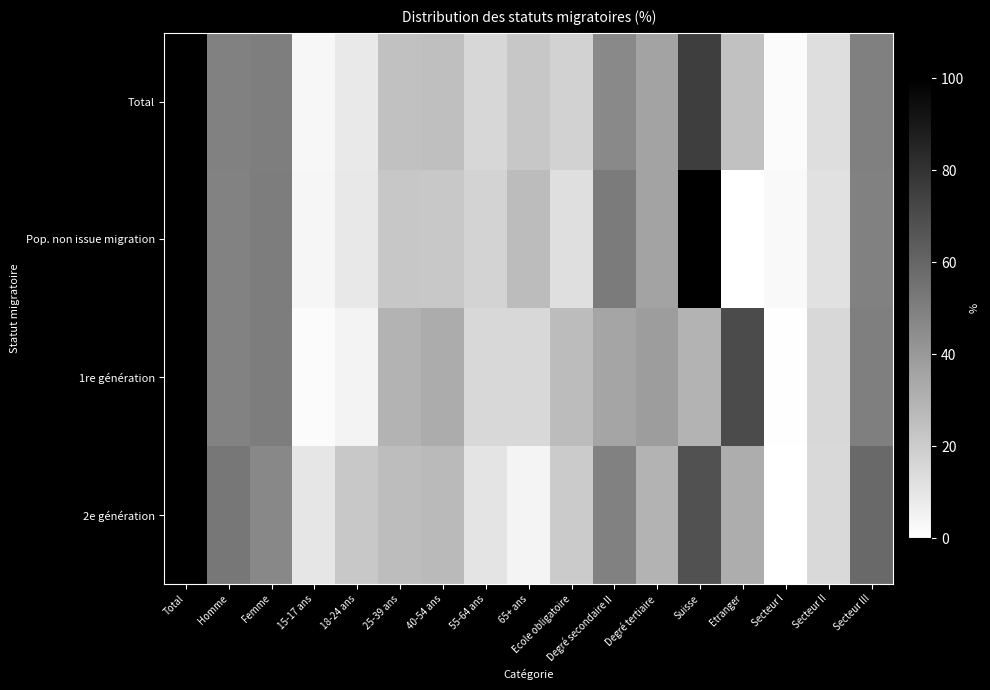

How many distinct data groups are displayed?

4